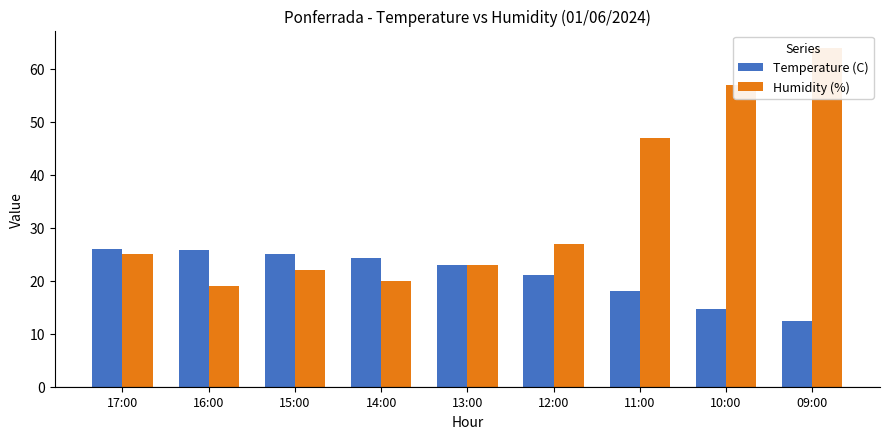

What is the sum of the Humidity (%) values at 09:00 and 12:00?

91.0